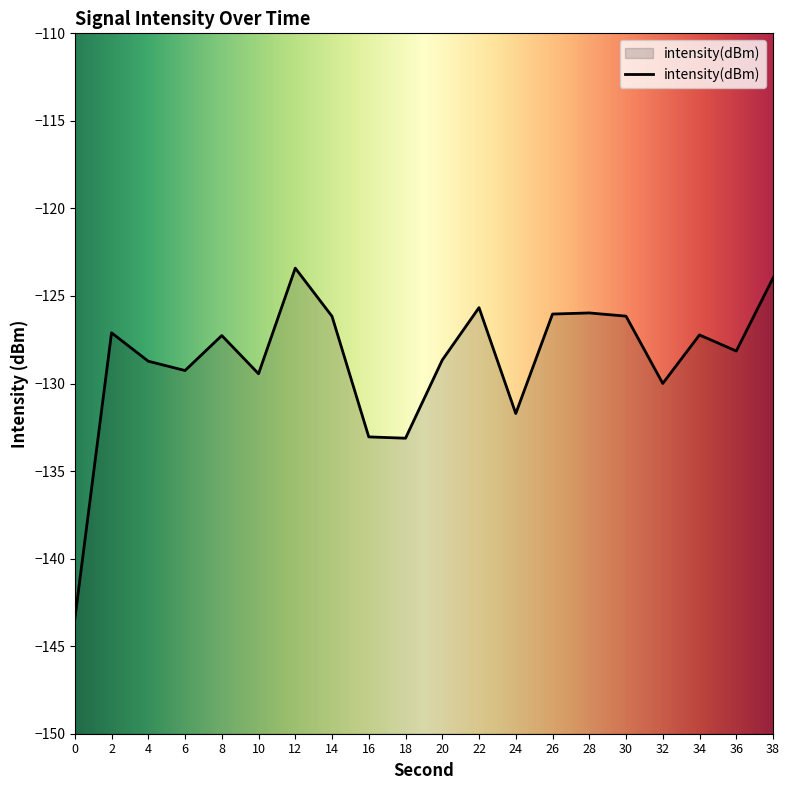

Which has a higher value, 4 or 22?

22